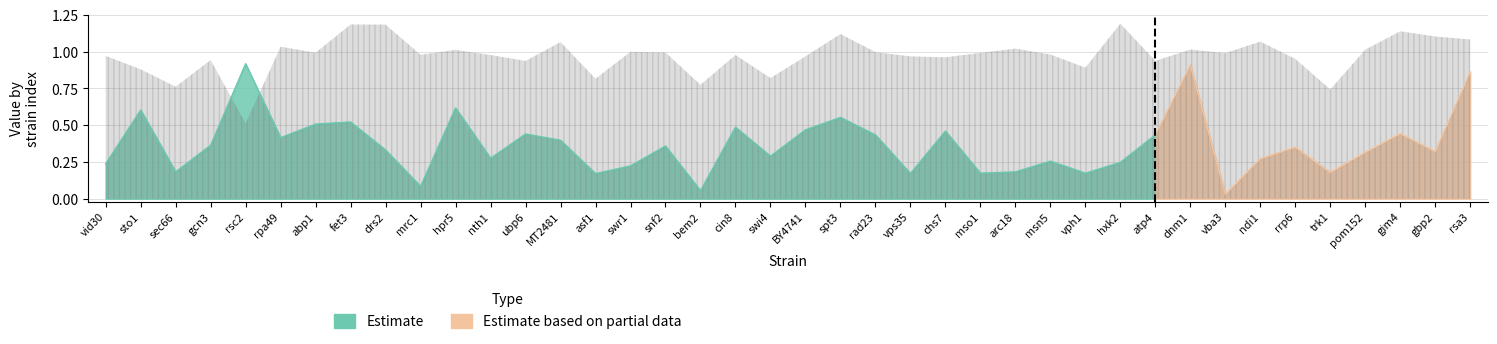

List the labels in order of p_value value, largest first.

rsc2, dnm1, rsa3, hpr5, sto1, spt3, fet3, abp1, cin8, BY4741, chs7, gim4, ubp6, atp4, rad23, rpa49, MT2481, gcn3, snf2, rrp6, drs2, gbp2, pom152, swi4, nth1, ndi1, msn5, hxk2, vid30, swr1, sec66, arc18, trk1, mso1, vph1, vps35, asf1, mrc1, bem2, vba3